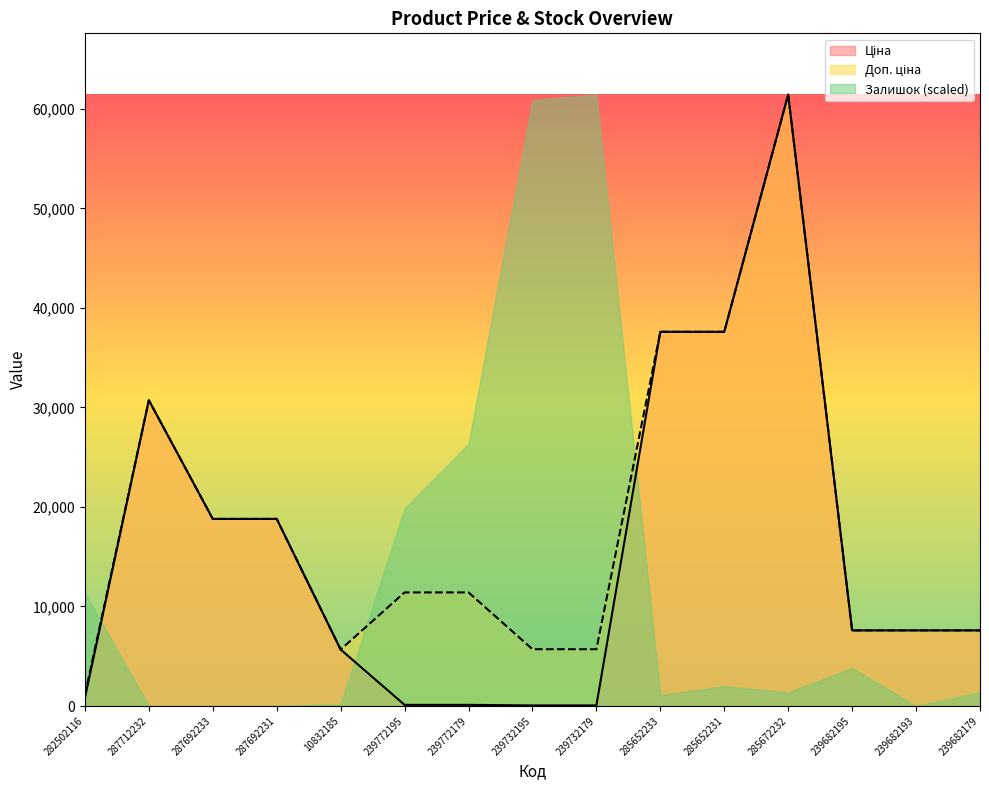

True or false: Ціна has a value of 18796.8 at 287692231.

True